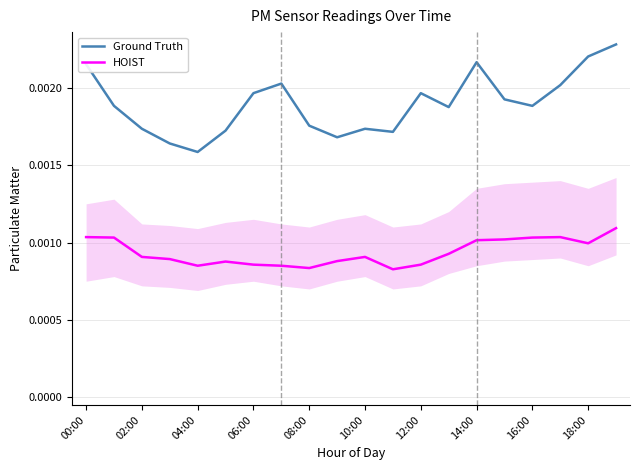

What are all the series names shown in the legend?

Ground Truth, HOIST